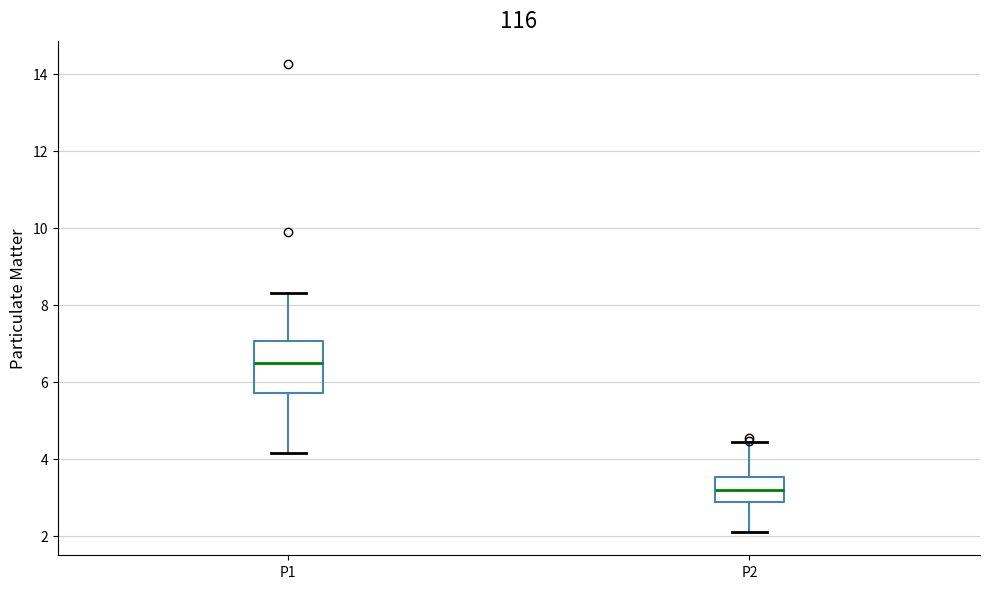

Reading left to right, transcribe this box plot: for each box, give where its median line is, the range the box spans, and where its two whiskers end, as read against the y-axis. The values are not printed on the chart, so give them approximately, as read against the axis.

P1: median 6.4, box 5.8 to 7.0, whiskers 4.2 to 8.4
P2: median 3.2, box 2.8 to 3.6, whiskers 2.2 to 4.4